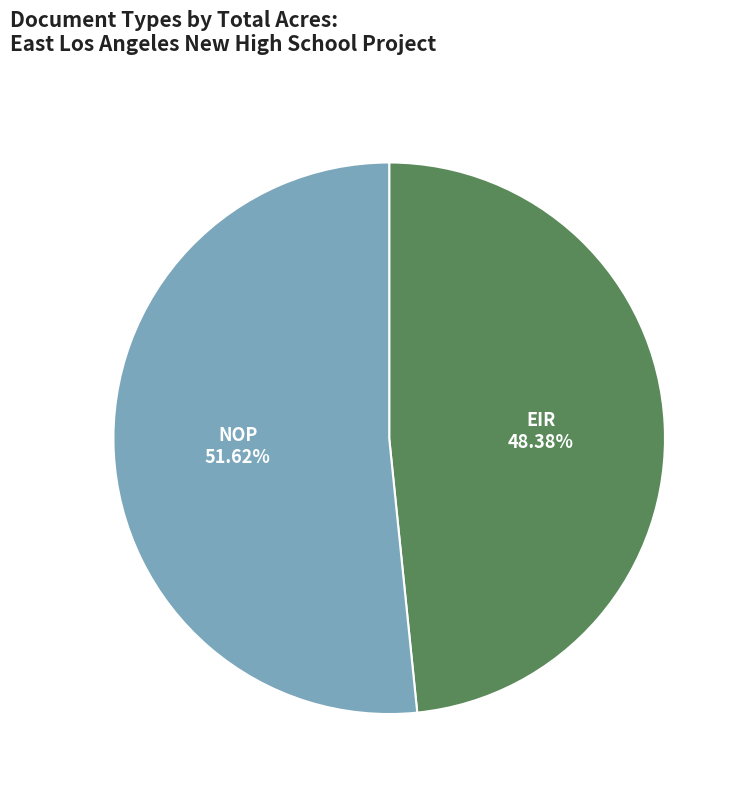

Is there a majority slice in this chart?

Yes